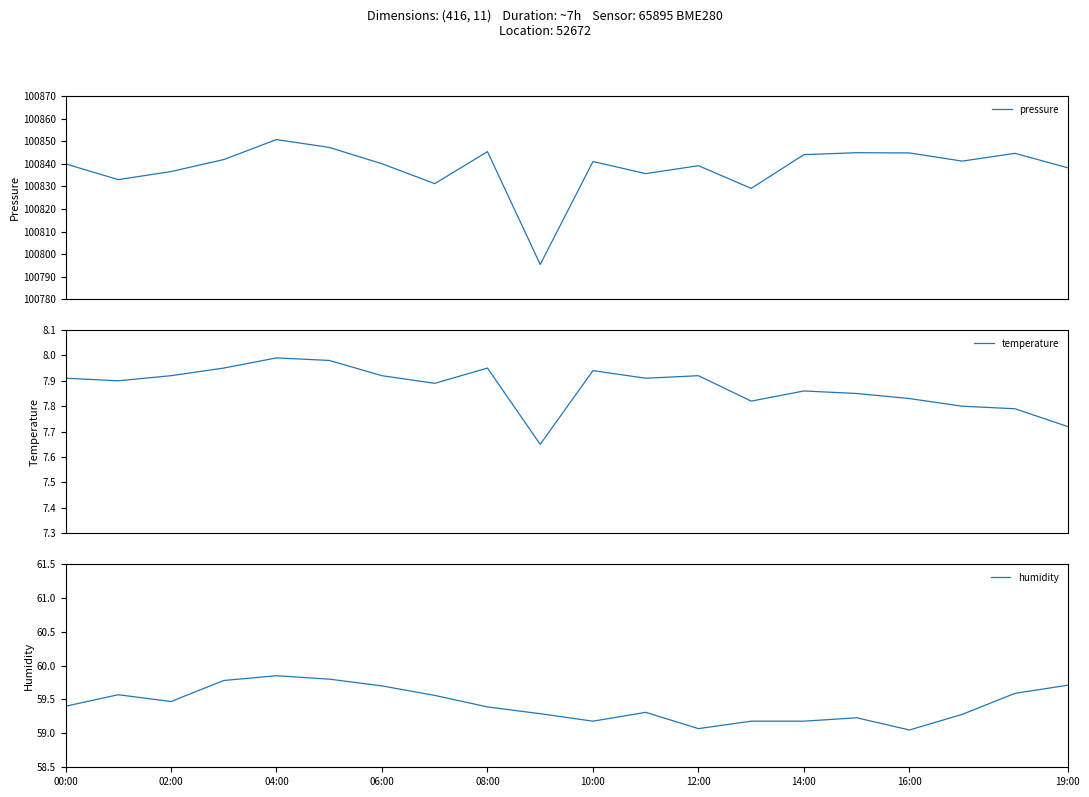

At how many categories does at least one series exceed 12229?

20